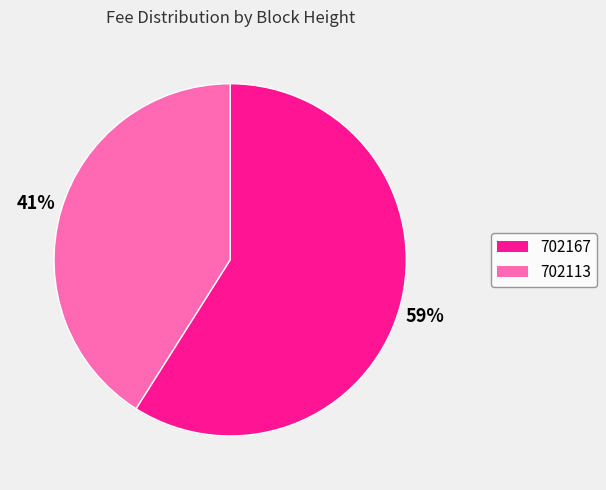

To the nearest percent, what is the difference between the 702113 and 702167 slice percentages?

18%